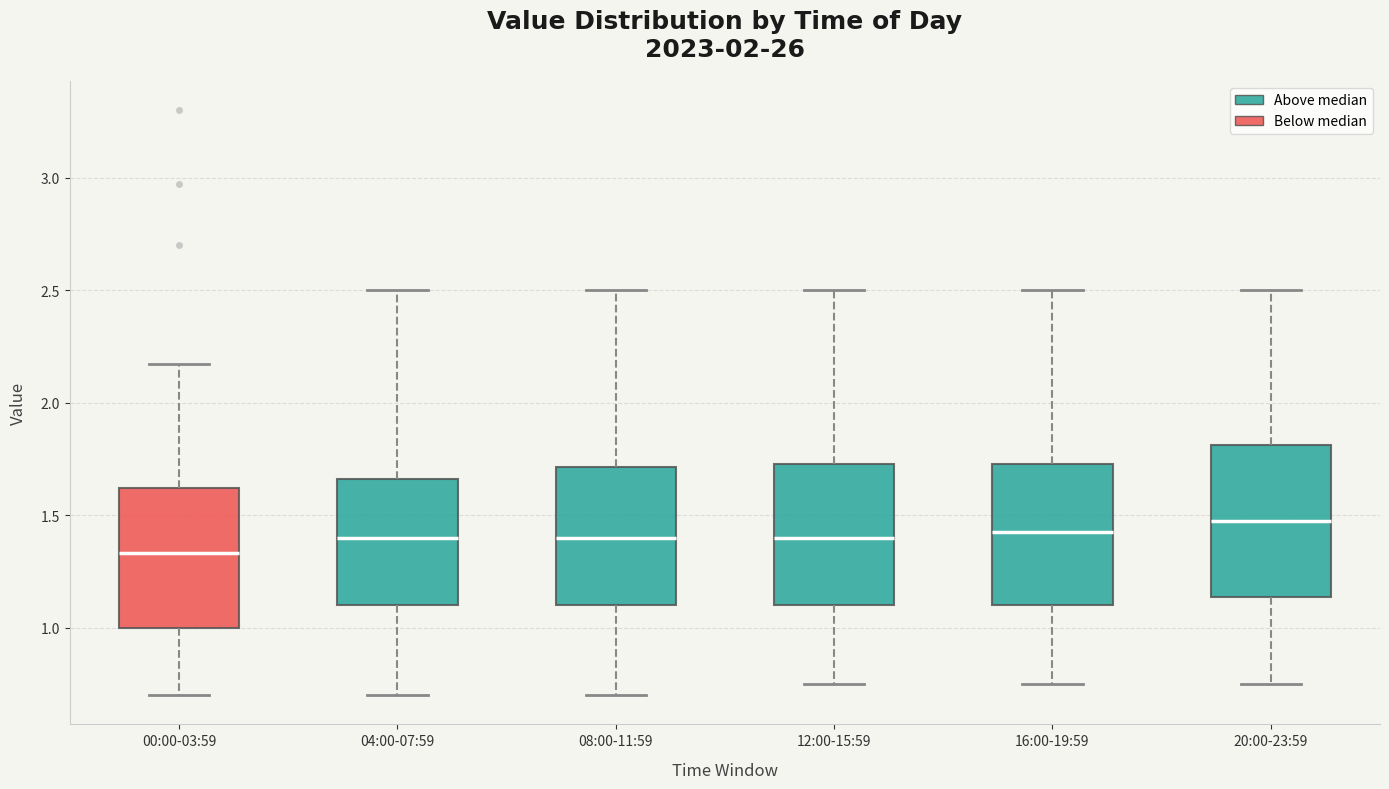

Reading left to right, read every box against the y-axis: the position of its median line, the range the box covers, and the ends of its whiskers. The values are not printed on the chart, so give them approximately, as read against the axis.

00:00-03:59: median 1.35, box 1.00 to 1.60, whiskers 0.70 to 2.15
04:00-07:59: median 1.40, box 1.10 to 1.65, whiskers 0.70 to 2.50
08:00-11:59: median 1.40, box 1.10 to 1.70, whiskers 0.70 to 2.50
12:00-15:59: median 1.40, box 1.10 to 1.75, whiskers 0.75 to 2.50
16:00-19:59: median 1.45, box 1.10 to 1.75, whiskers 0.75 to 2.50
20:00-23:59: median 1.50, box 1.15 to 1.80, whiskers 0.75 to 2.50